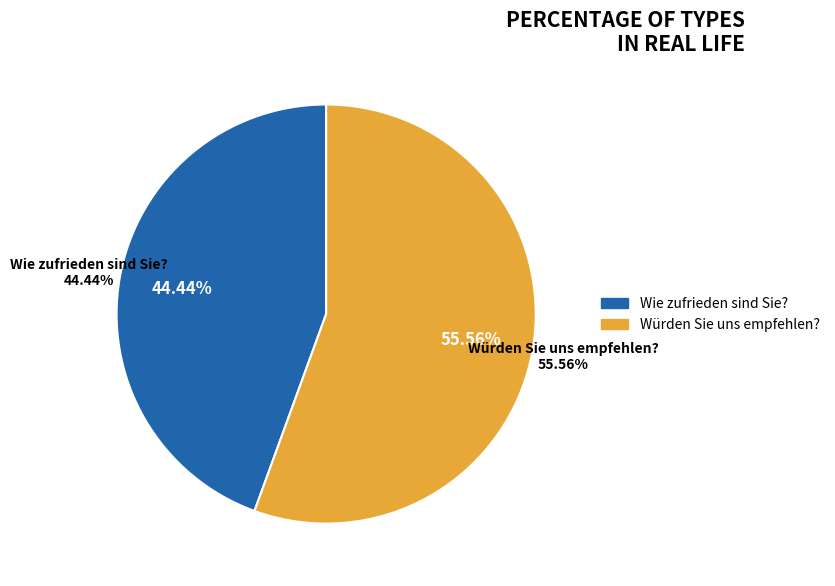

To the nearest percent, what is the combined percentage of Würden Sie uns empfehlen? and Wie zufrieden sind Sie??

100%